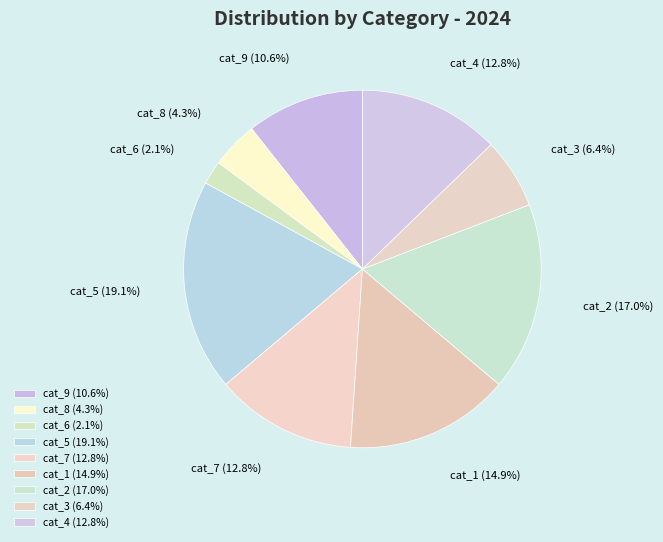

How many segments does this pie chart have?

9